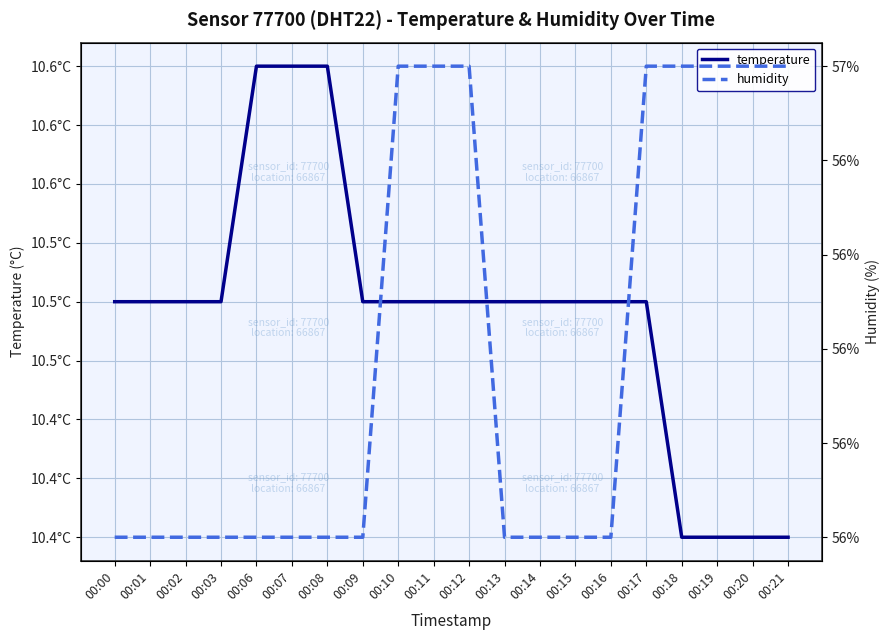

The temperature series shows 6.9 at 00:07. True or false?

False